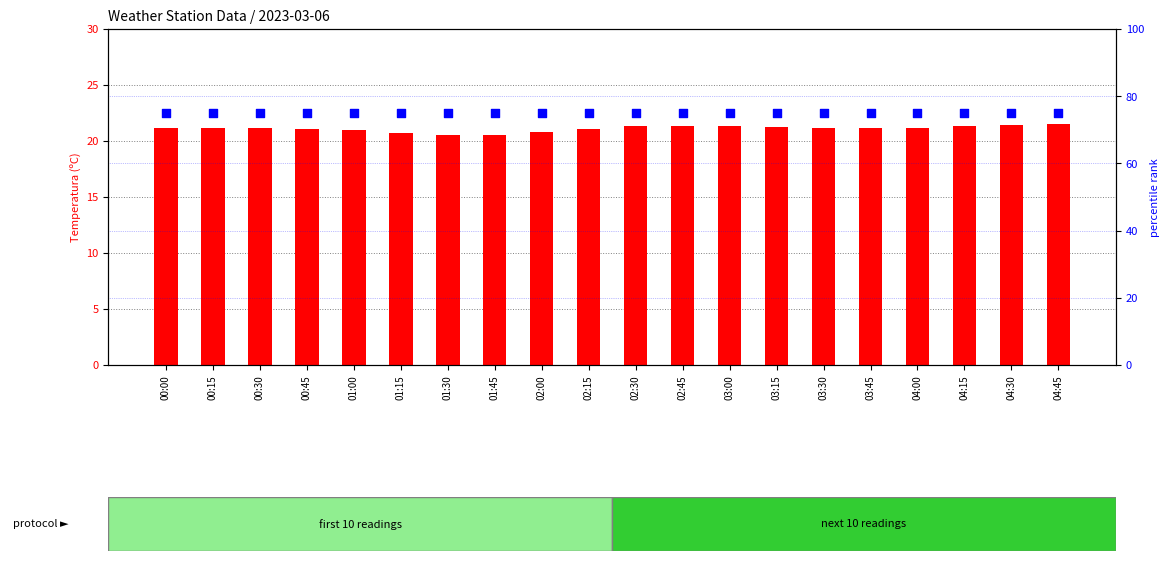

Which series reaches the minimum Y coordinate?

Temperatura (ºC)